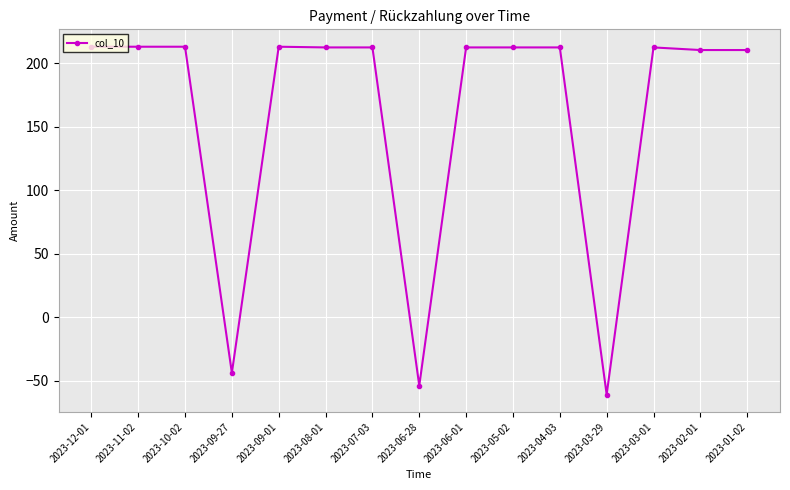

True or false: the data has more than 1 interior local peaks.

True